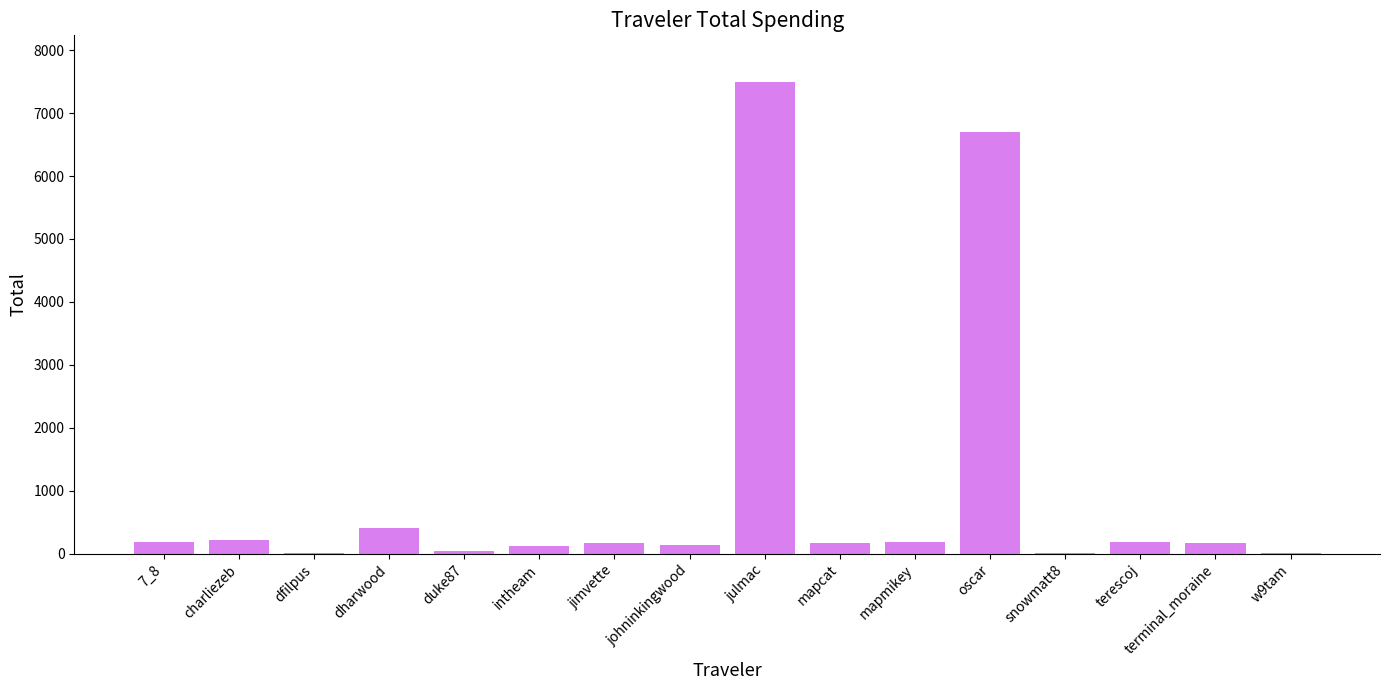

What is the sum of all values?

16243.3